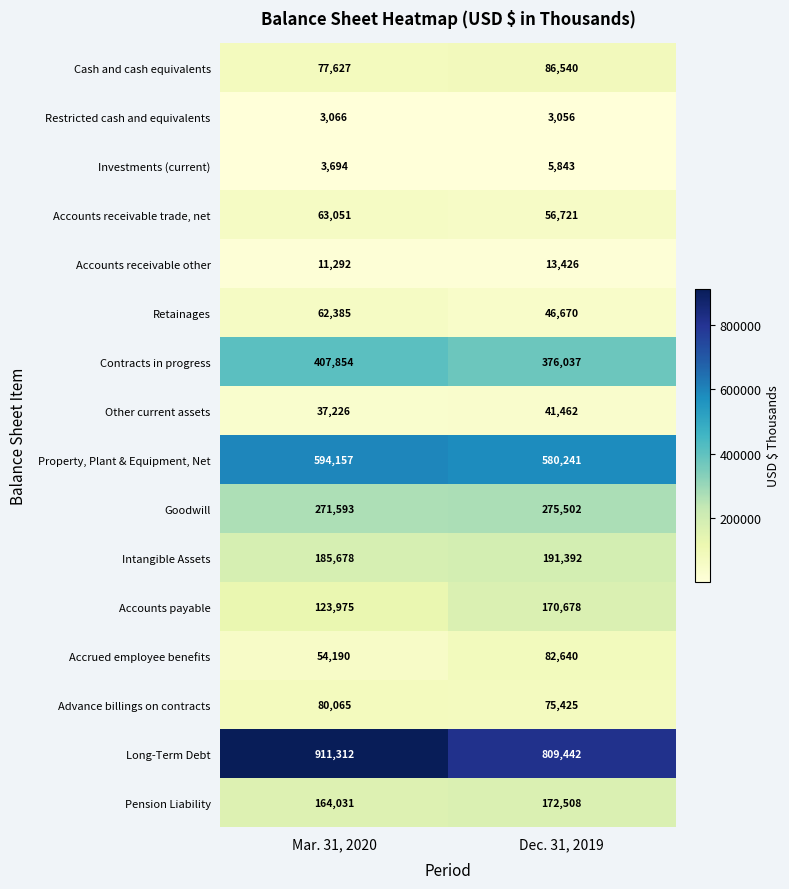

At how many categories does at least one series exceed 25345?

2